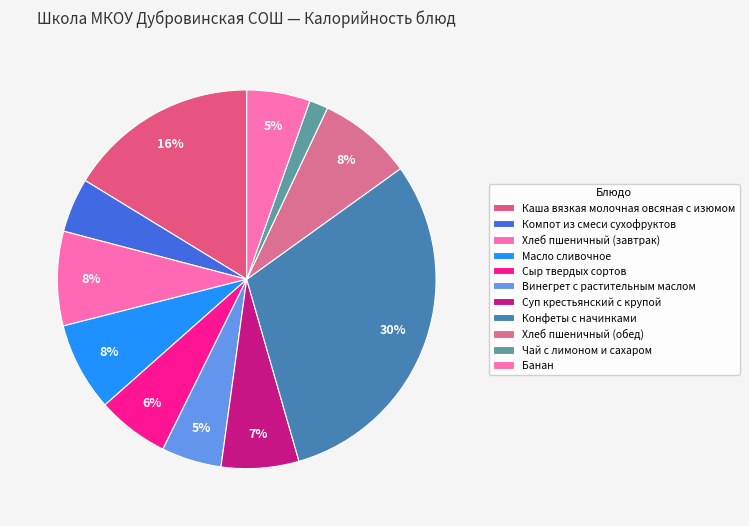

Count the number of slices in the pie.

11